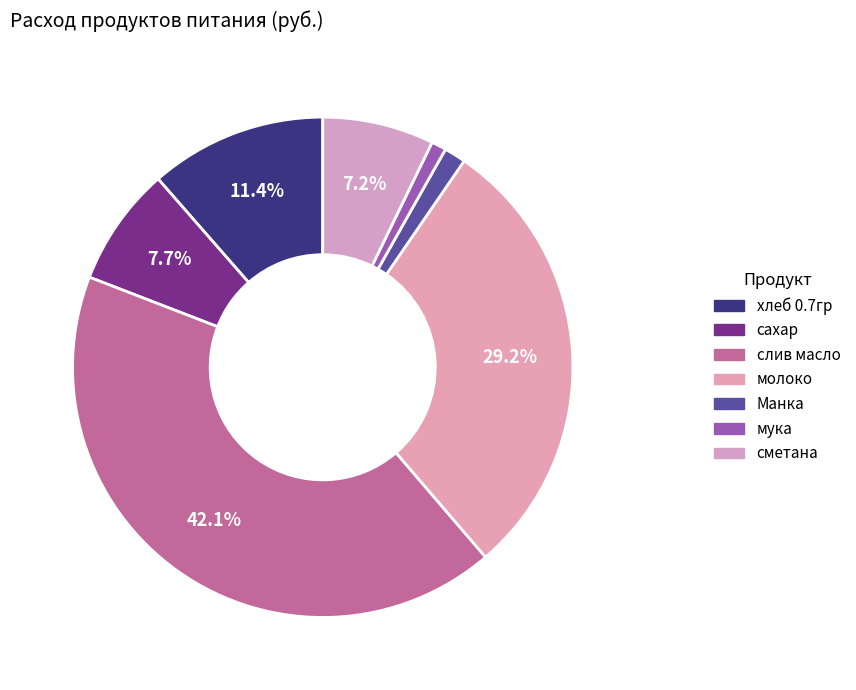

Which slice is the largest?

слив масло